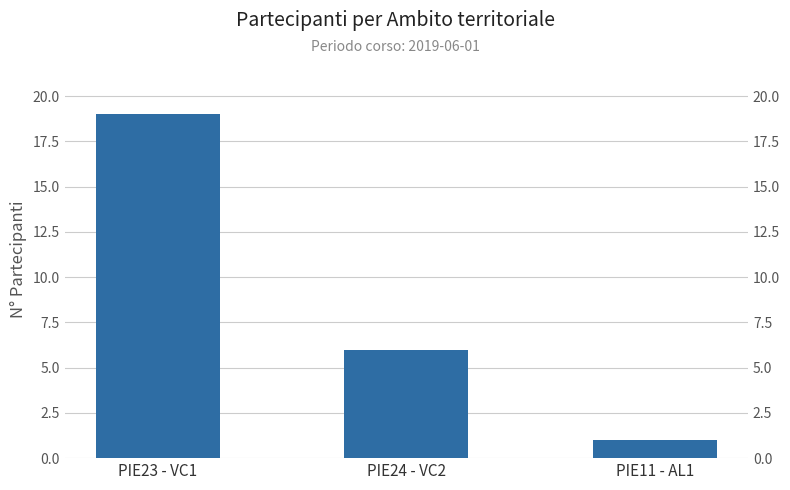

How many series are shown in this chart?

1